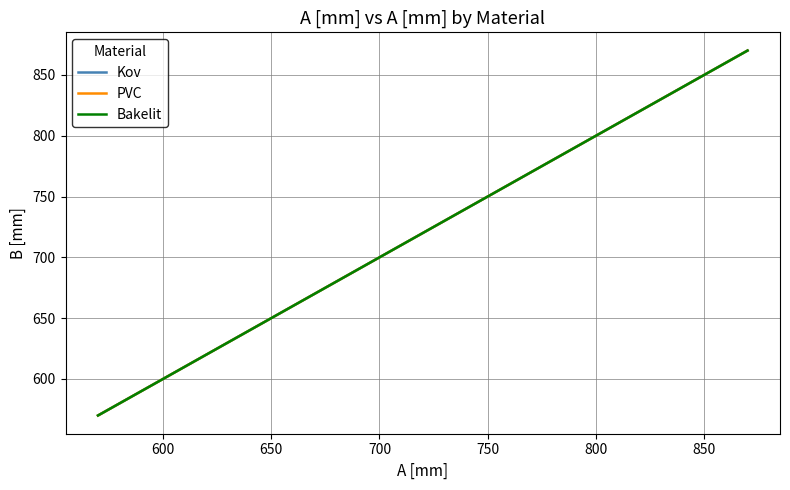

Does the chart display data point markers on the line(s)?

No